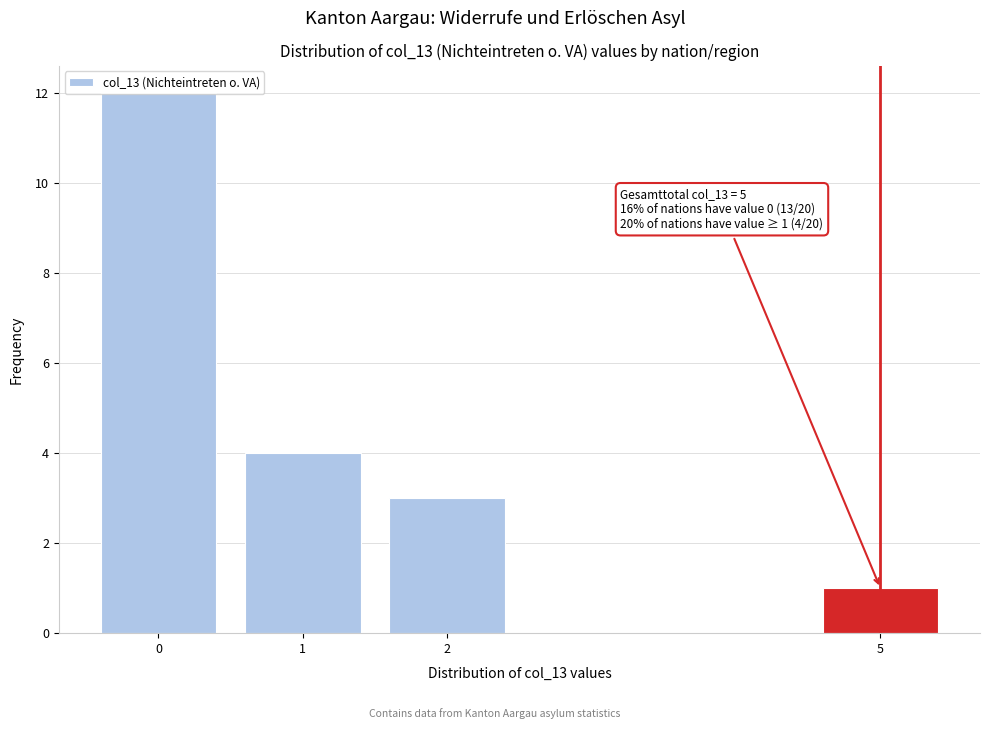

Which label corresponds to the smallest value in the chart?

5